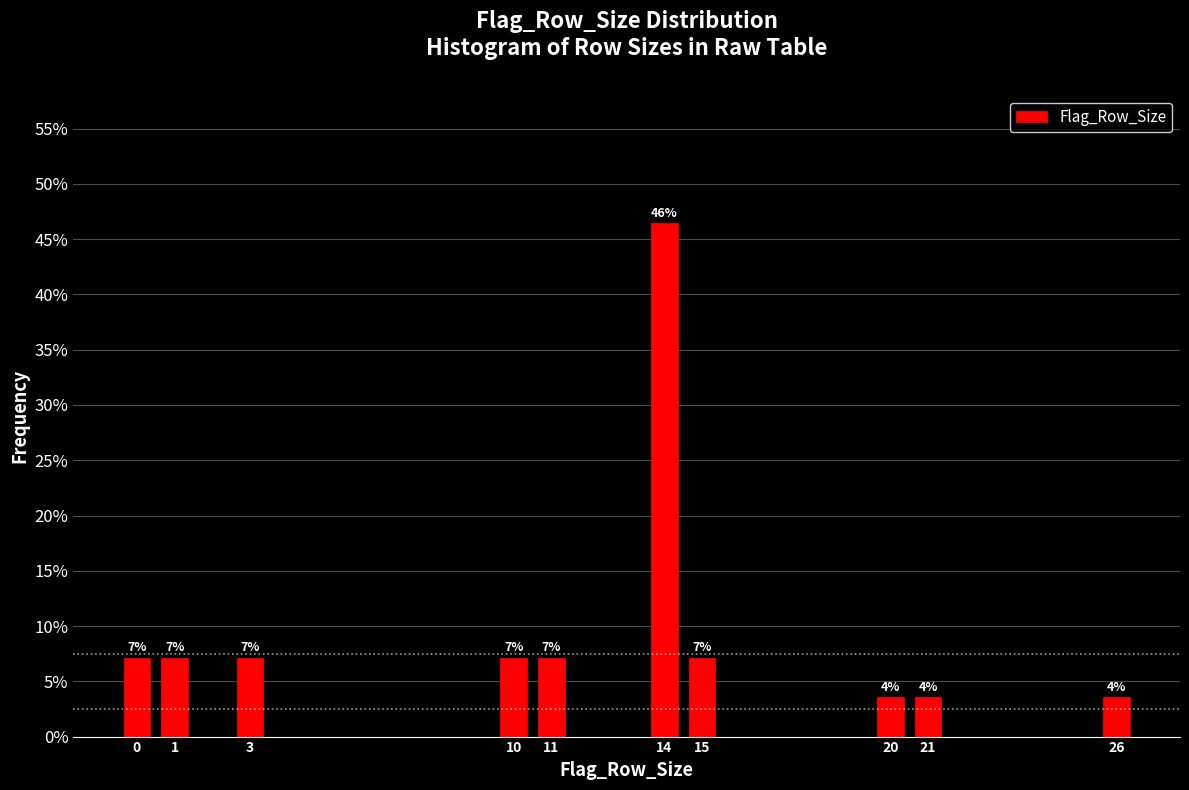

Are the bars horizontal?

No